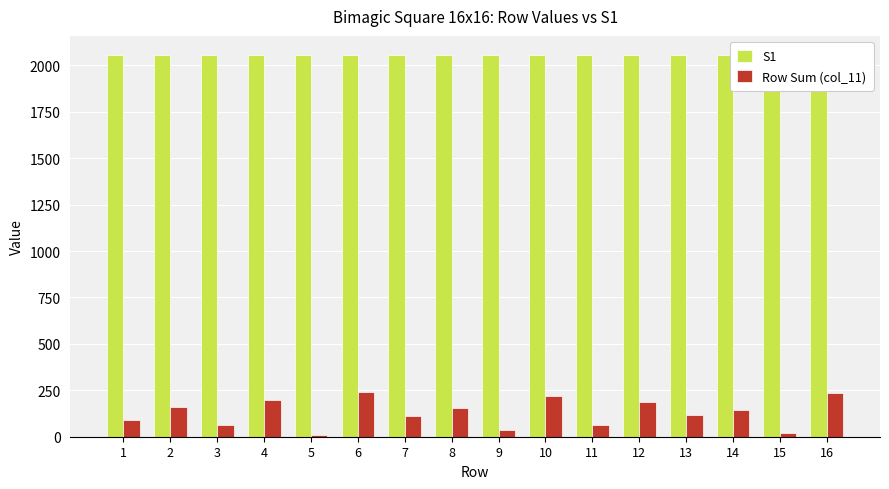

What are all the series names shown in the legend?

S1, Row Sum (col_11)